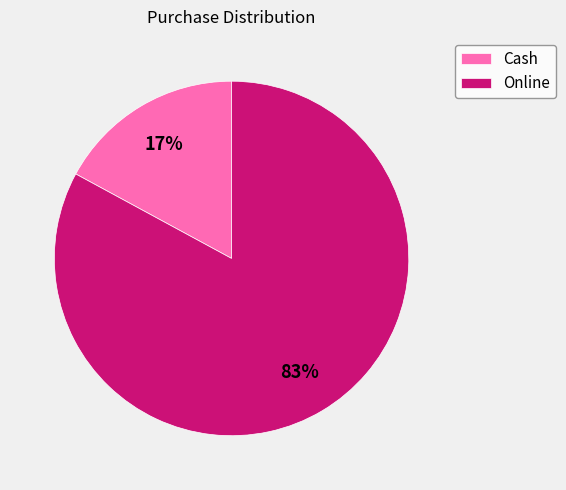

How many slices are in this pie chart?

2